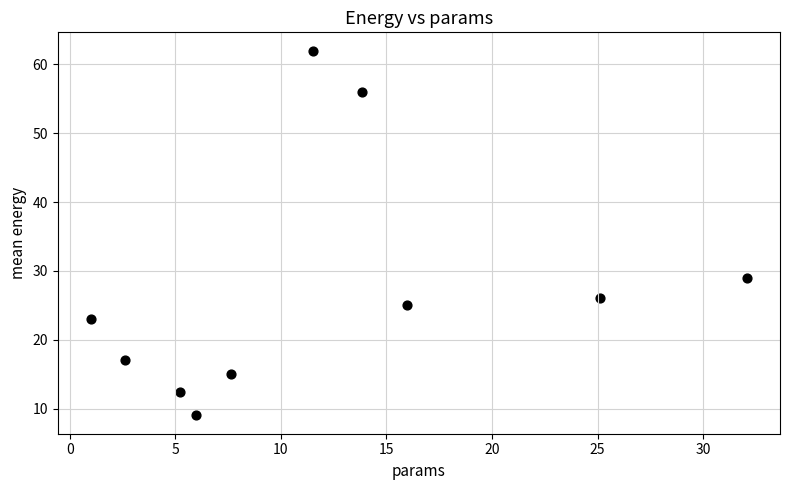

What Y value in the scatter plot is closest to 35?

29.0